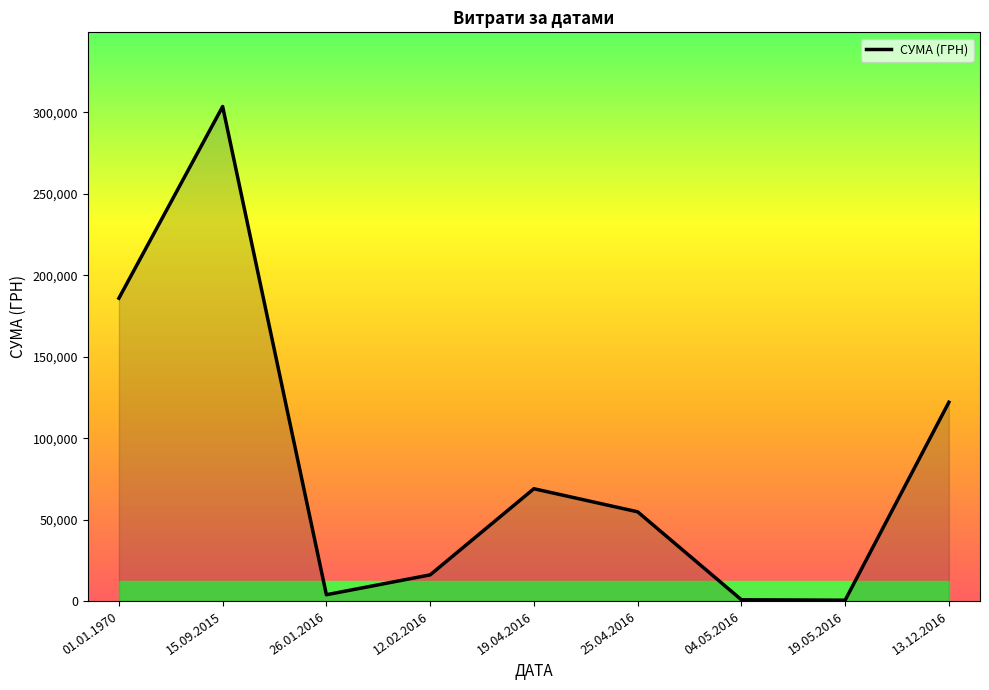

The chart shows a value of 528.0 at 19.05.2016. True or false?

True